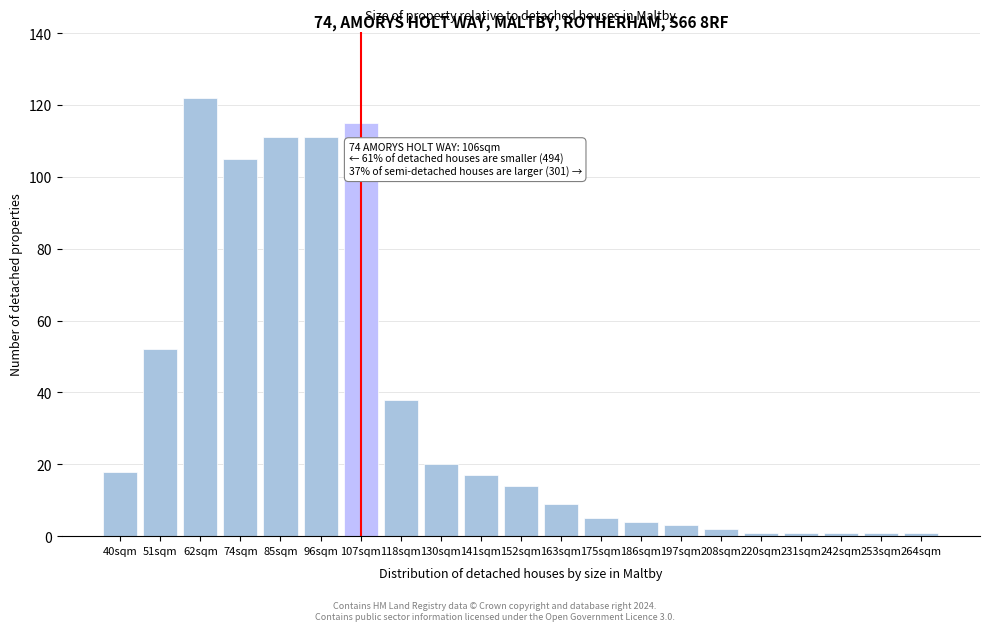

Reading left to right, extract all data points from this chart.

40sqm=18	51sqm=52	62sqm=122	74sqm=105	85sqm=111	96sqm=111	107sqm=115	118sqm=38	130sqm=20	141sqm=17	152sqm=14	163sqm=9	175sqm=5	186sqm=4	197sqm=3	208sqm=2	220sqm=1	231sqm=1	242sqm=1	253sqm=1	264sqm=1